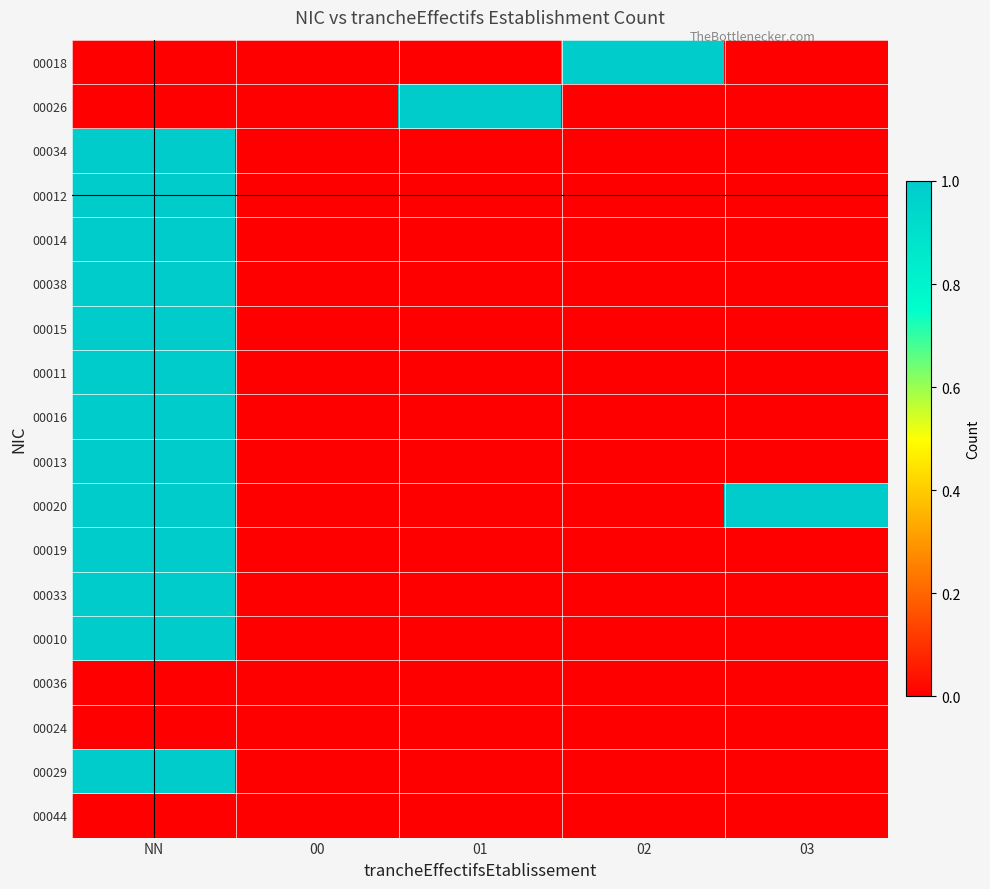

What is the difference between the highest and lowest values at 01?

1